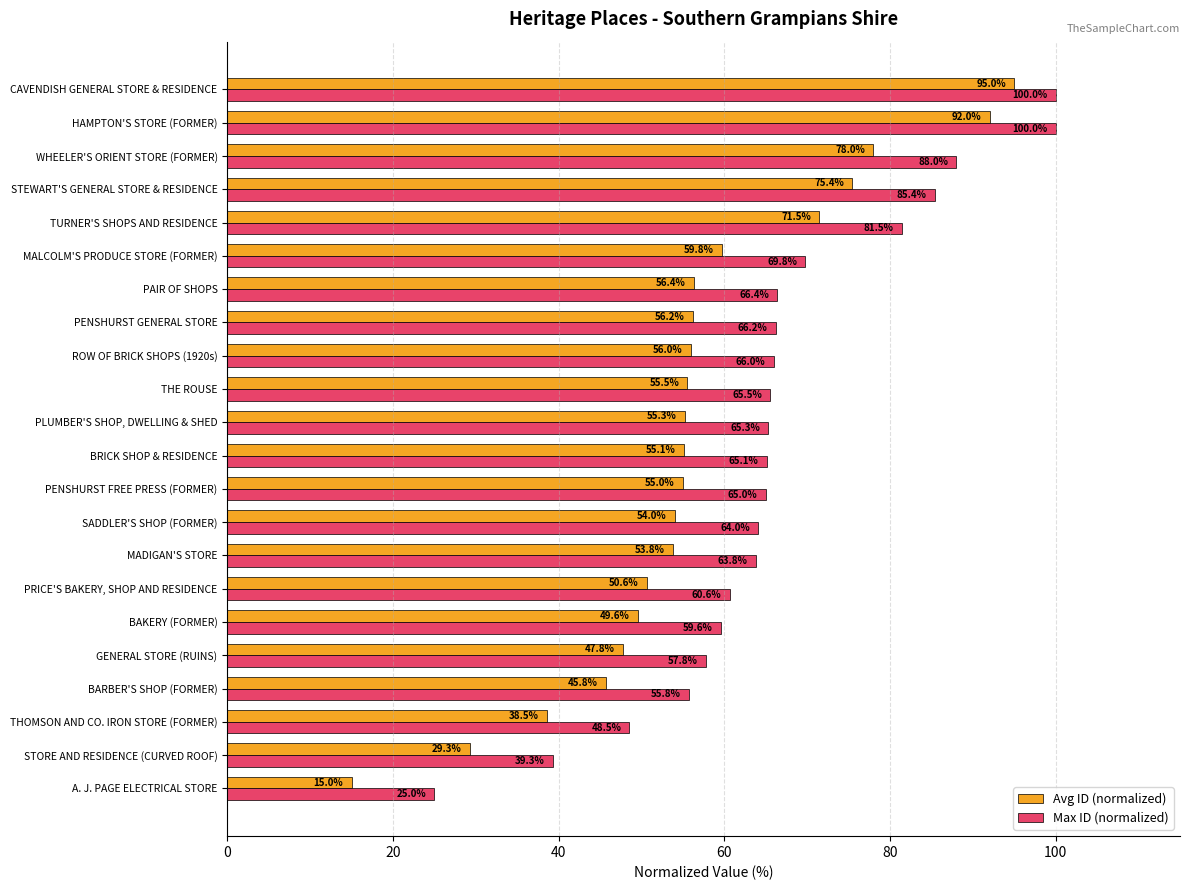

What is the difference between the maximum and second lowest values in the Avg ID (normalized) series?

65.7